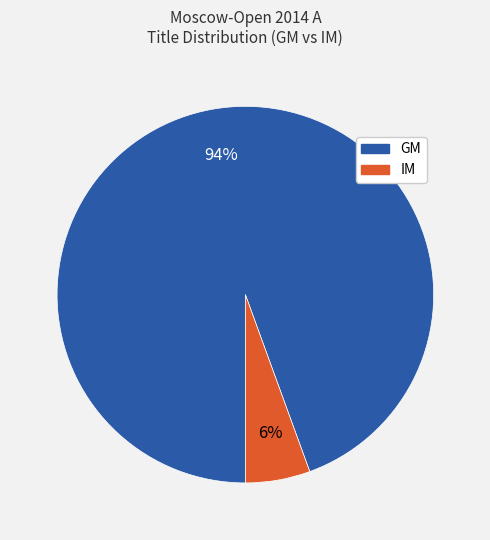

To the nearest percent, what is the average slice percentage?

50%